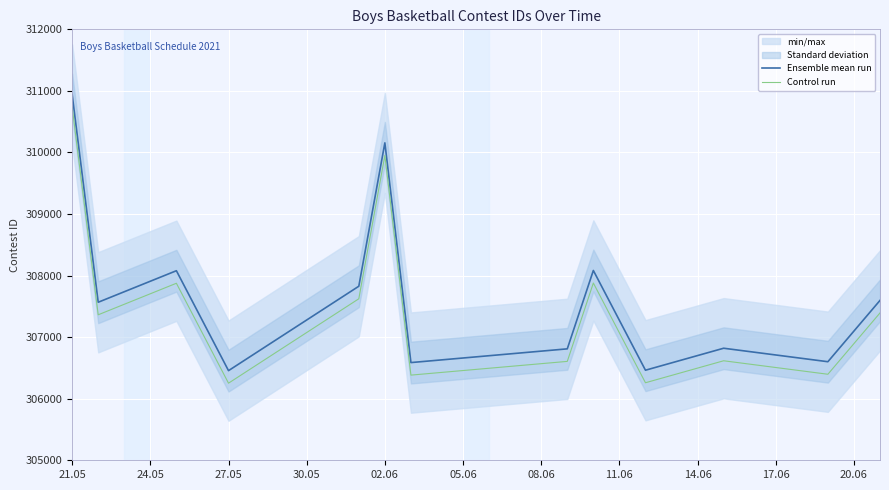

What is the maximum value for Ensemble mean run?

310941.0